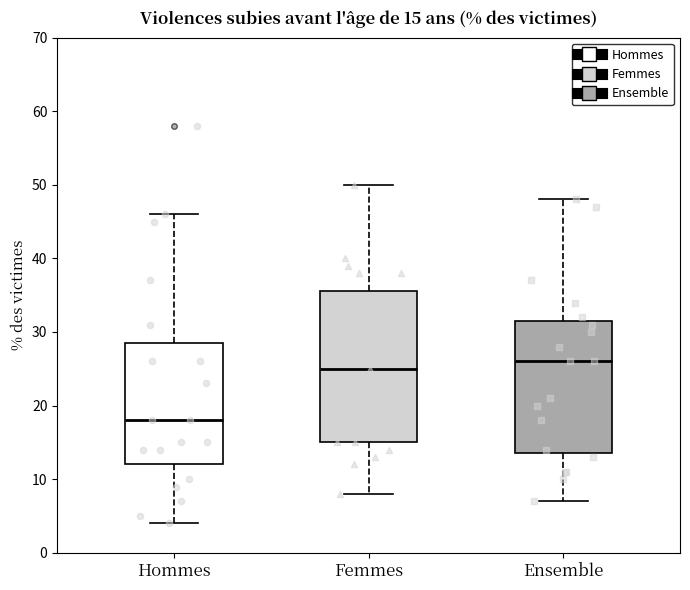

Which box's median line is the highest?

Ensemble